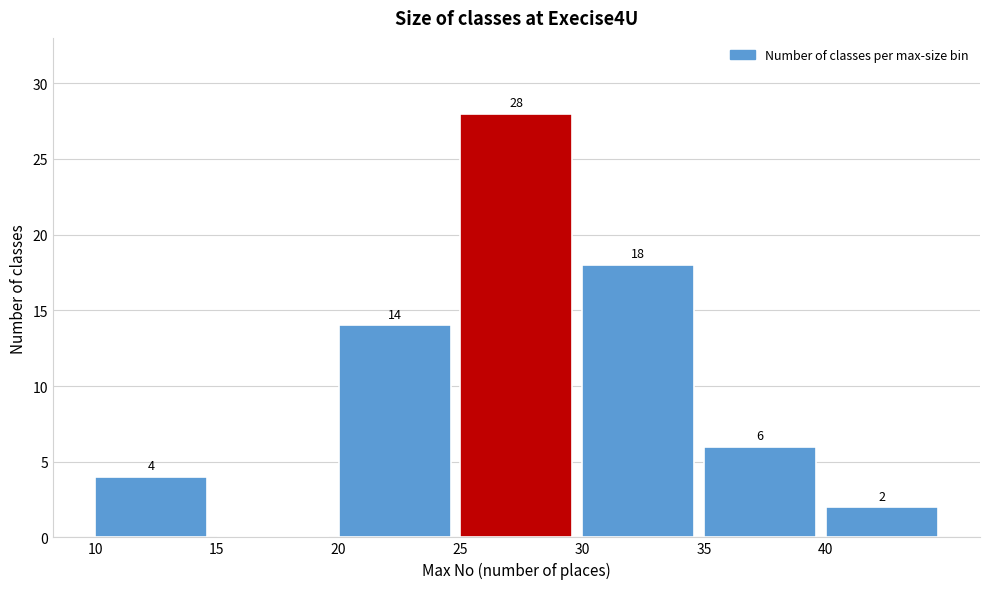

Over which range of the x-axis is the bar tallest?

25 to 30